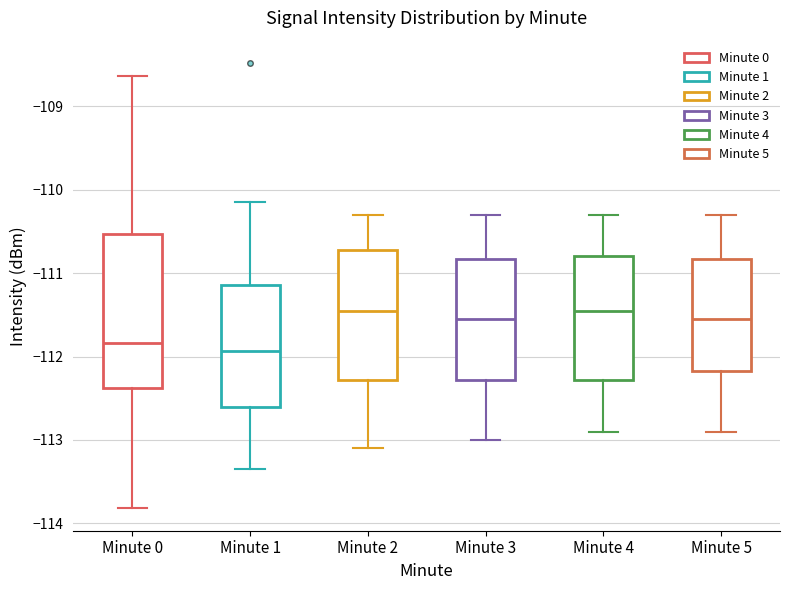

Comparing the boxes themselves (not the whiskers), which one is the tallest?

Minute 0